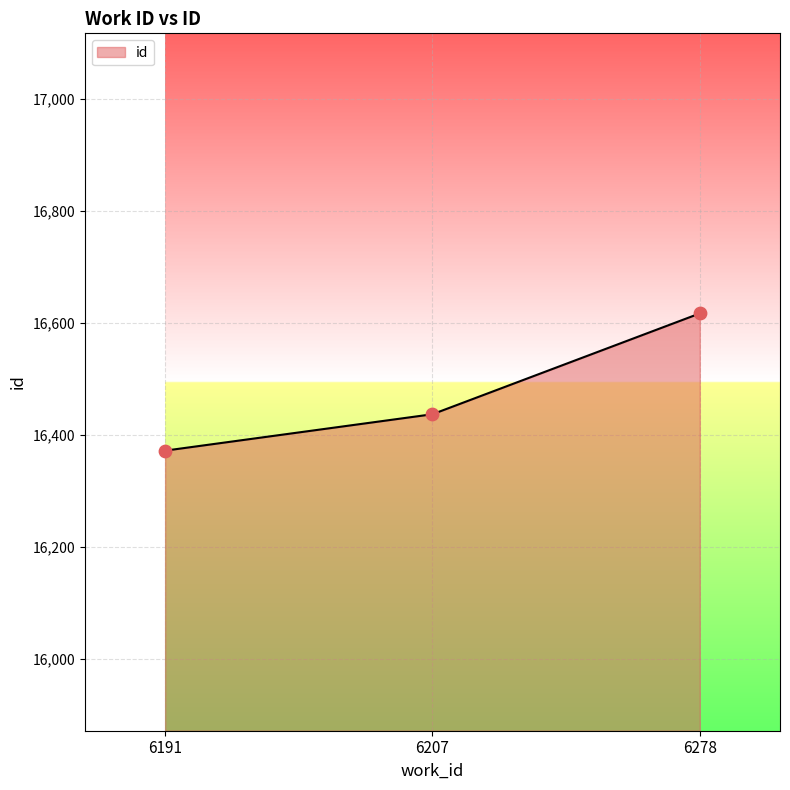

Between 6278 and 6207, which is larger?

6278